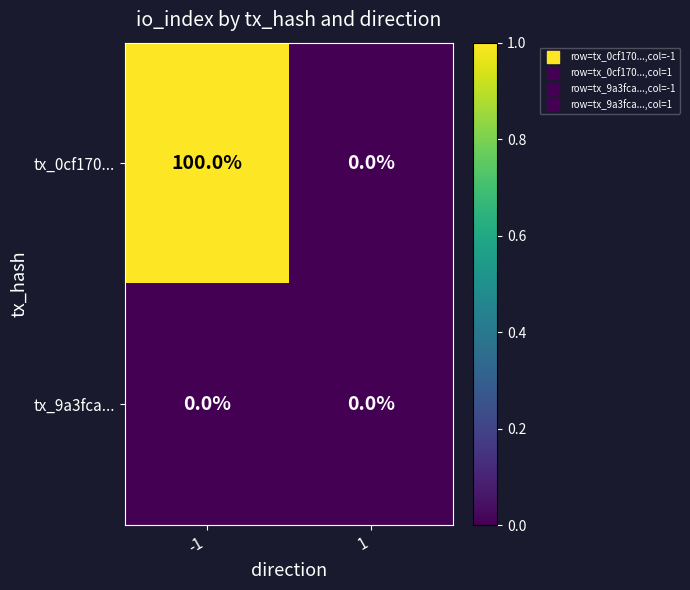

The tx_0cf170... series shows -50 at 1. True or false?

False